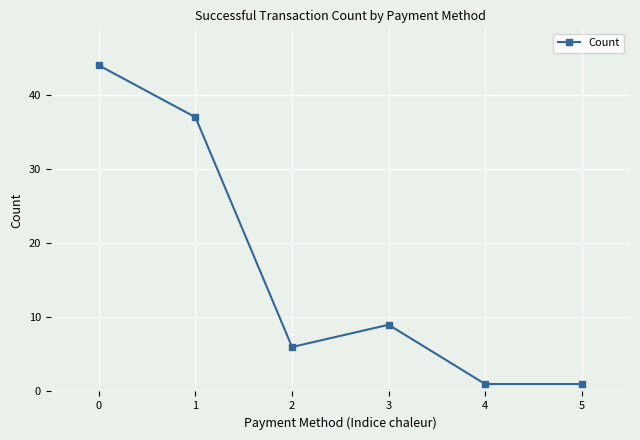

What is the value of the 4th point from the left?

9